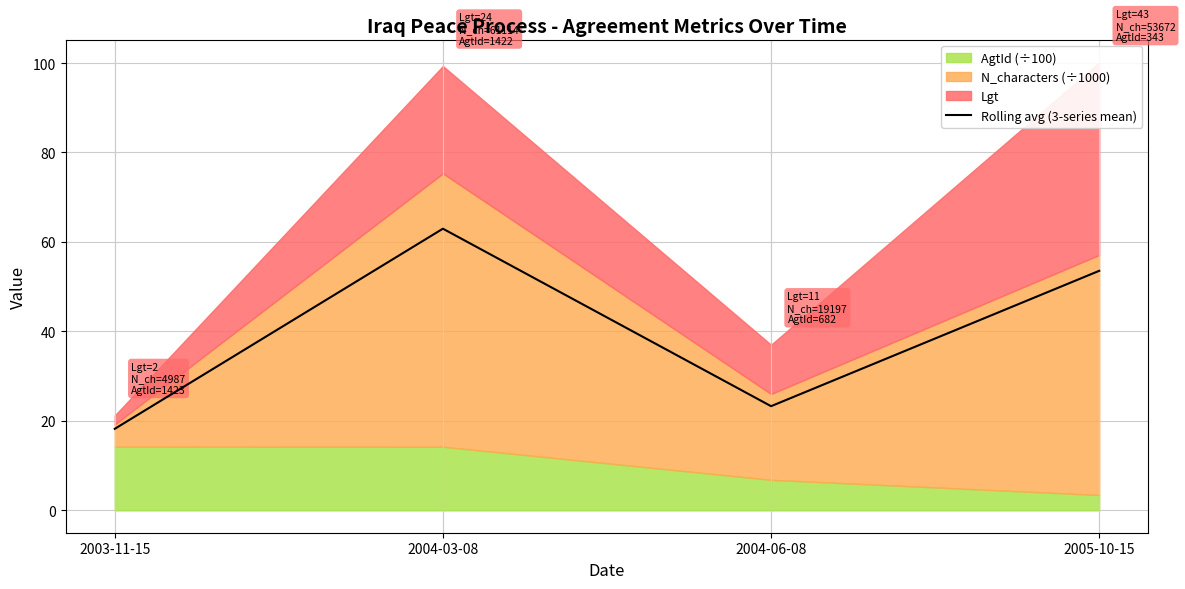

How many points are higher than both their immediate neighbors (excluding endpoints)?

1